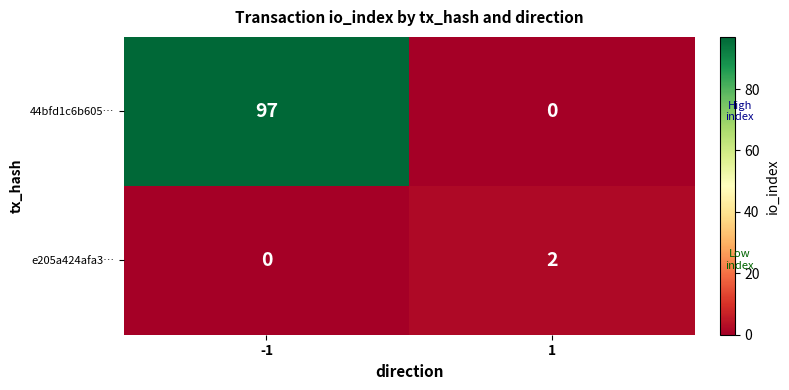

At which category is the sum across all series the highest?

-1